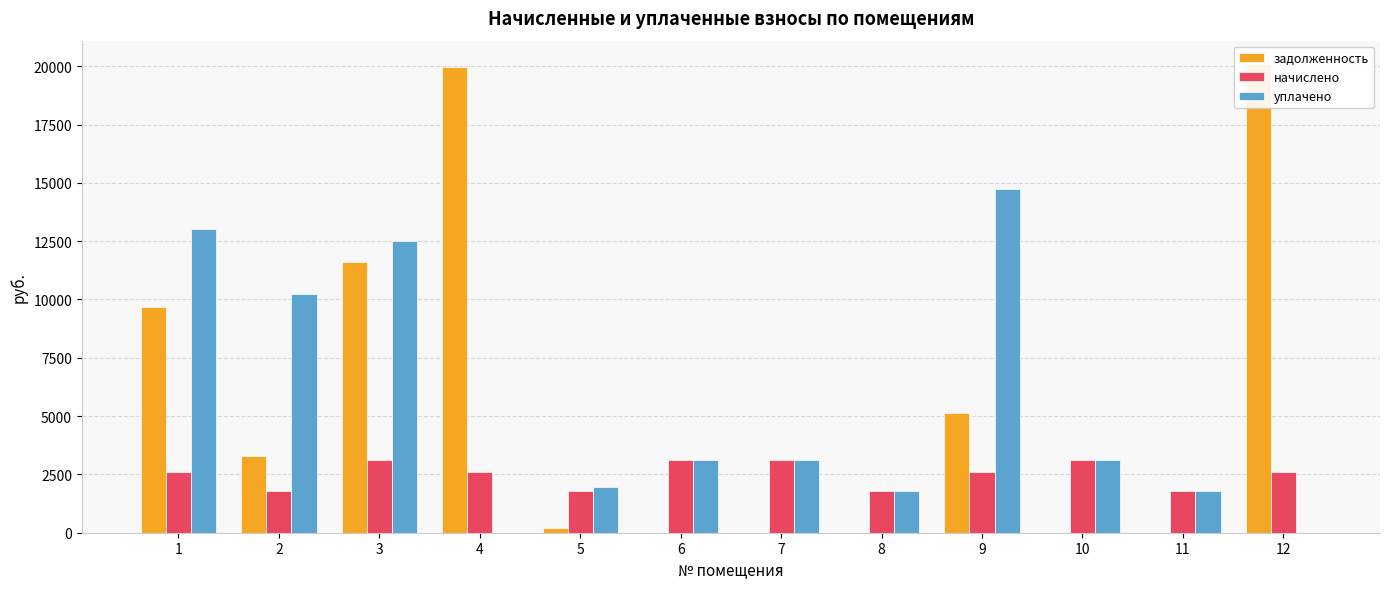

How many values in the задолженность series are below 3297?

6